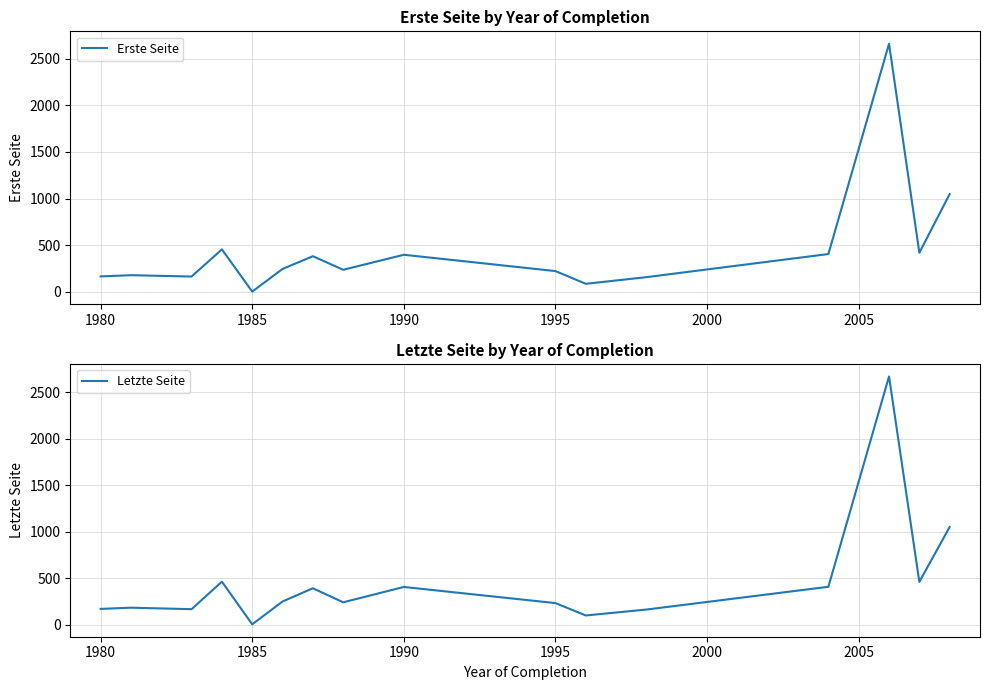

Reading left to right, what are all the values shown in this chart?

Erste Seite: 165.0	178.0	163.5	455.0	2.0	245.2	381.7	236.0	397.0	222.0	85.7	157.0	405.0	2660.0	418.5	1048.0
Letzte Seite: 170.0	183.0	167.0	463.0	4.0	249.8	392.0	241.0	406.0	232.5	99.3	163.0	408.0	2671.0	460.5	1052.0